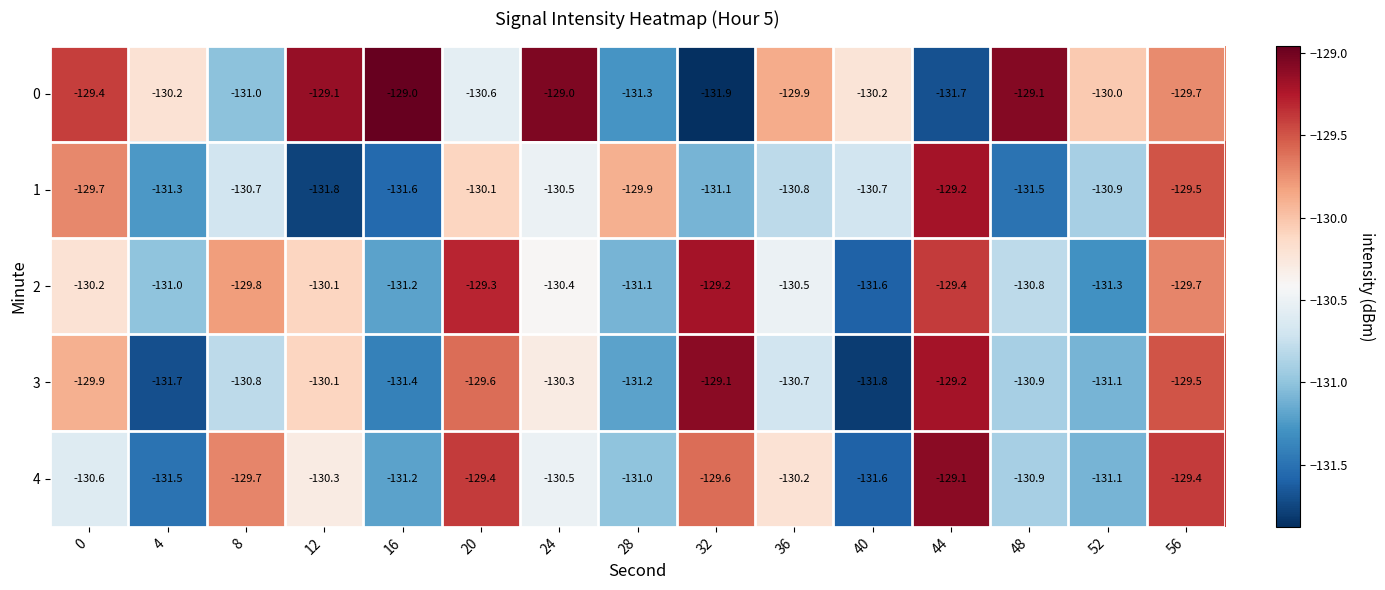

What is the total value across all series at 52?

-654.4